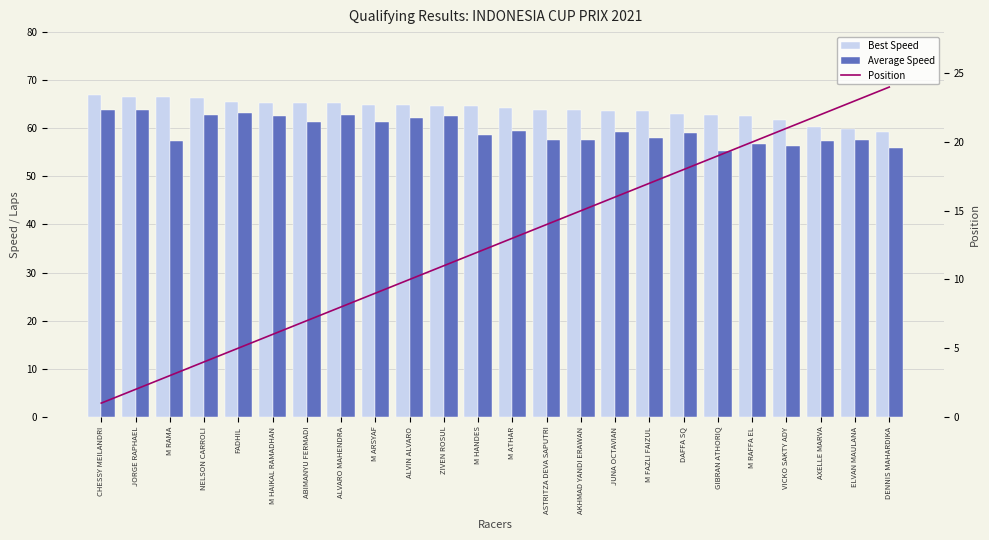

What is the value of the Best Speed bar at the 7th from the left?

65.3